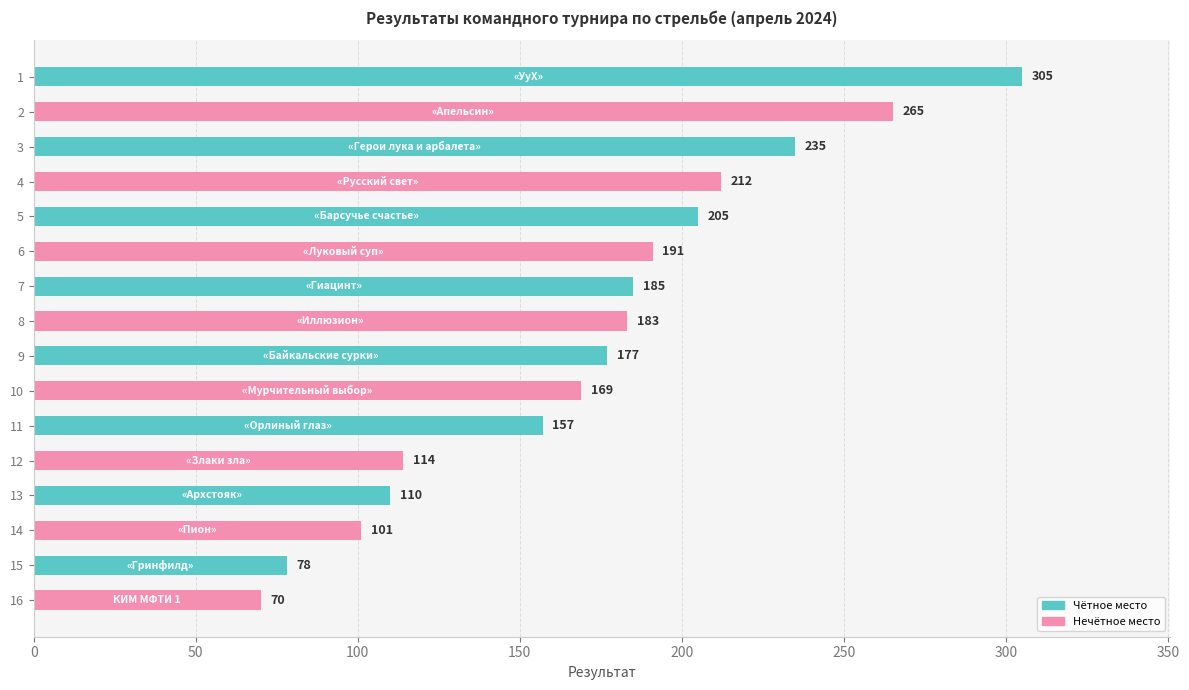

Are the bars horizontal?

Yes